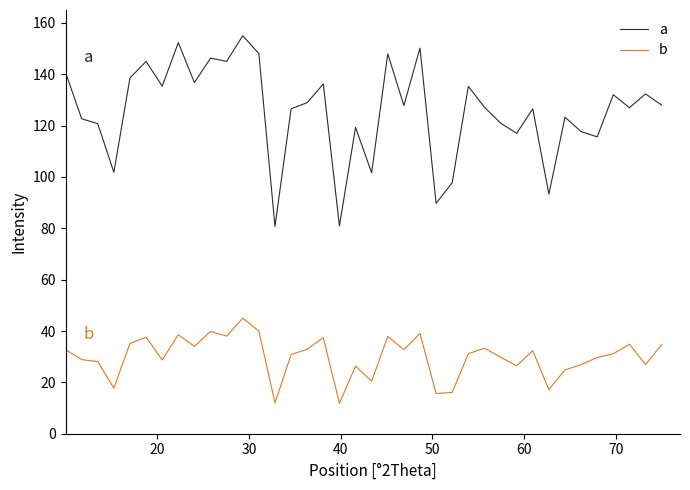

True or false: a and b cross at least once.

False